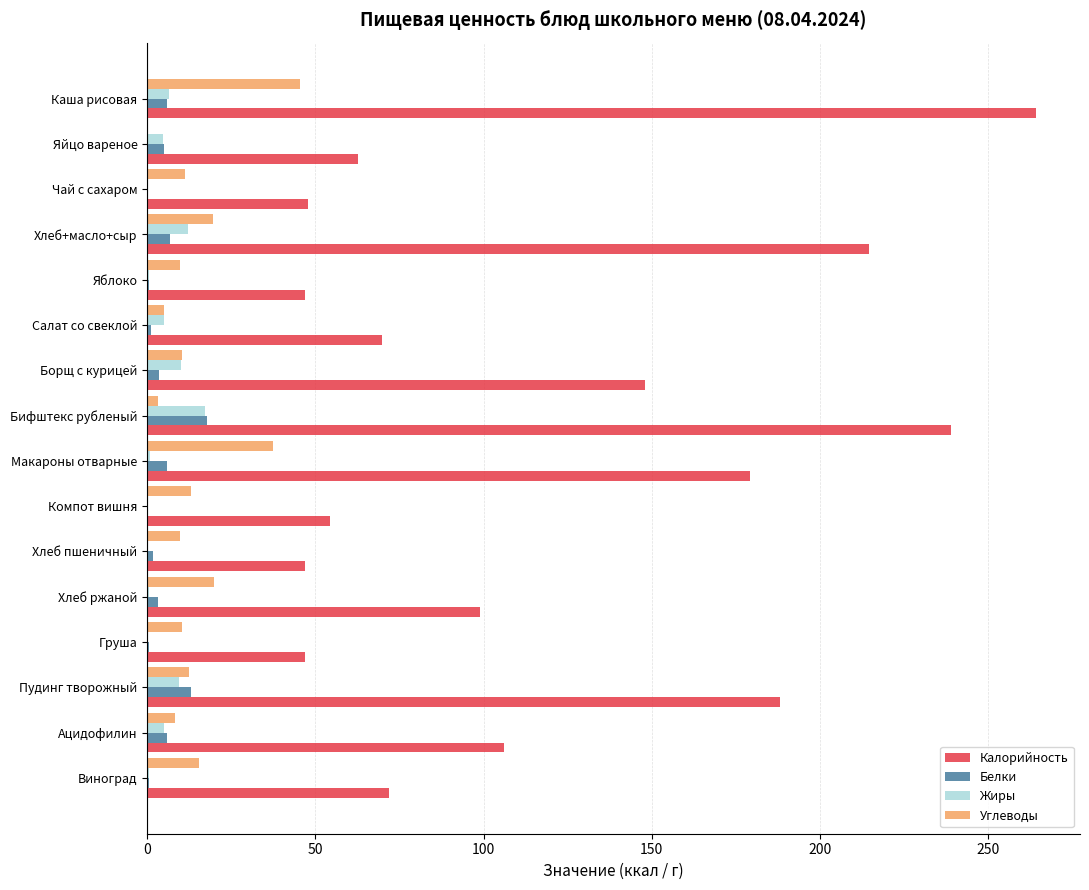

True or false: Жиры has a value of 17.1 at Бифштекс рубленый.

True